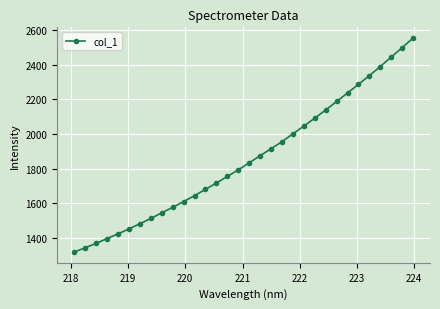

How many data points are less than 1833?

16